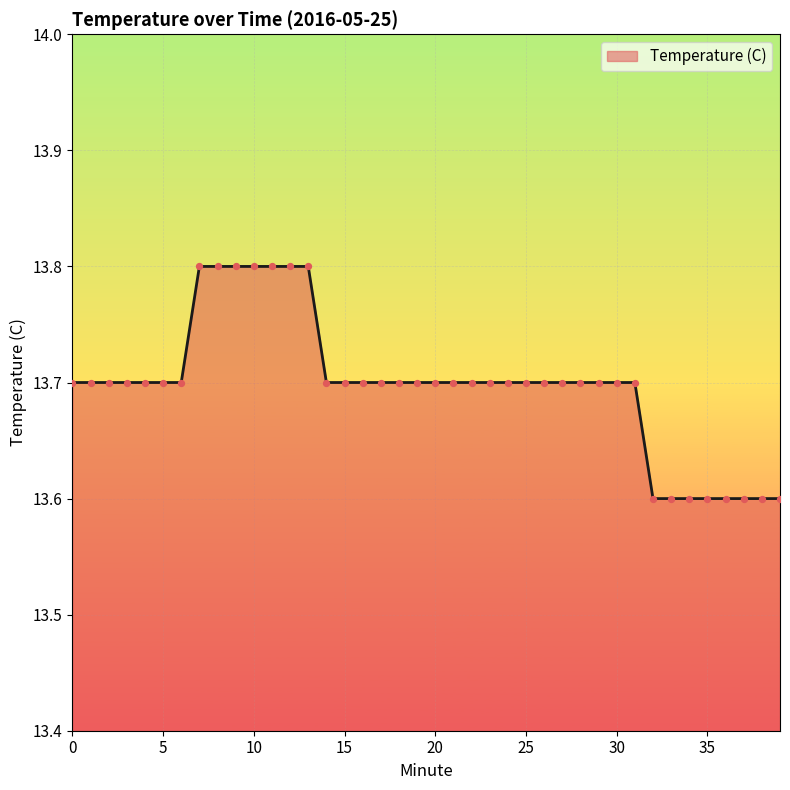

What is the maximum value shown in the chart?

13.8